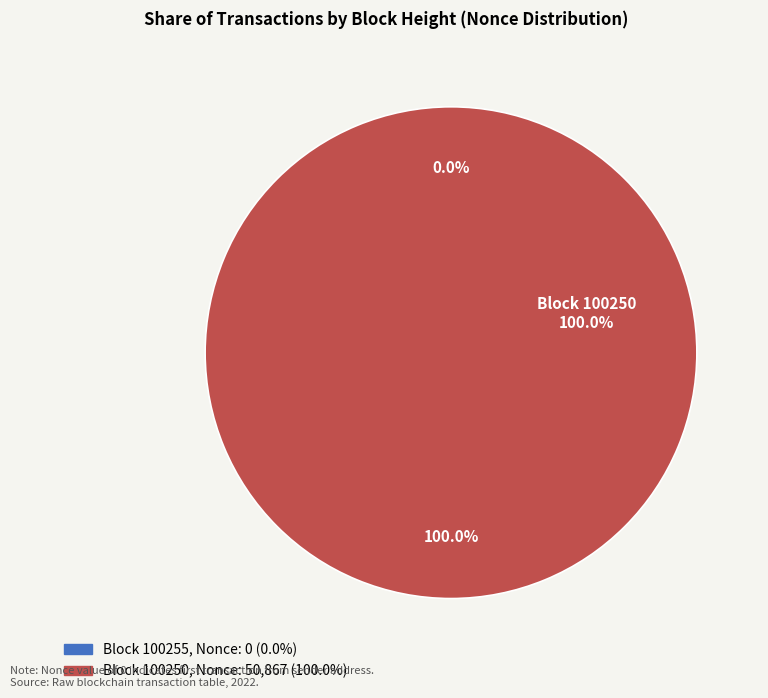

Which slice is the largest?

100250